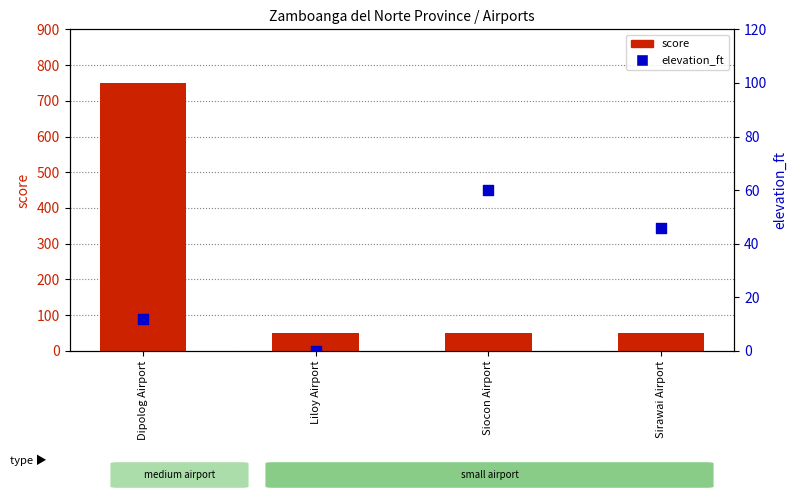

At how many categories does at least one series exceed 498?

1